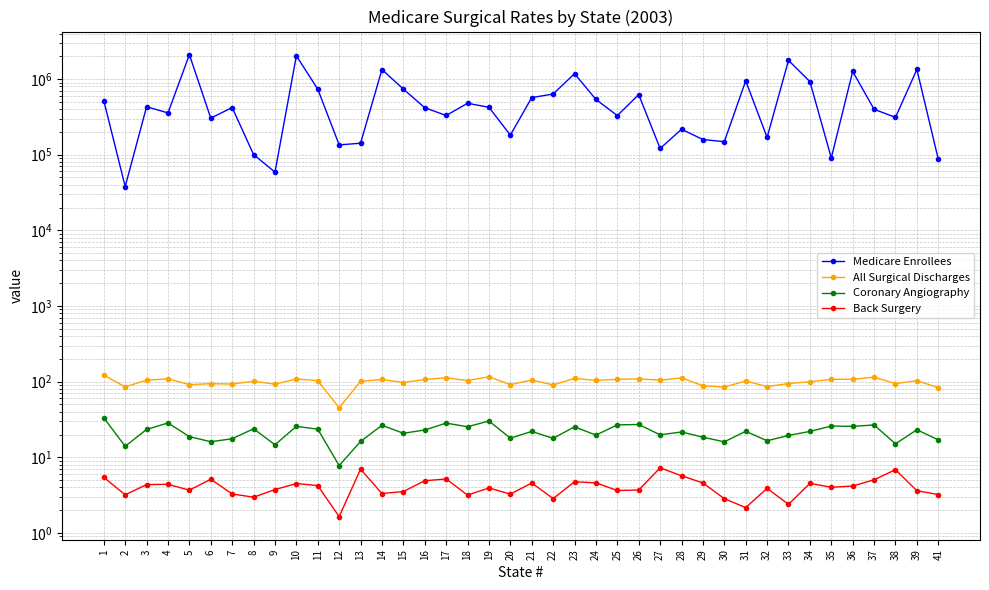

Is the value of Medicare Enrollees at 20 greater than the value of All Surgical Discharges at 12?

Yes